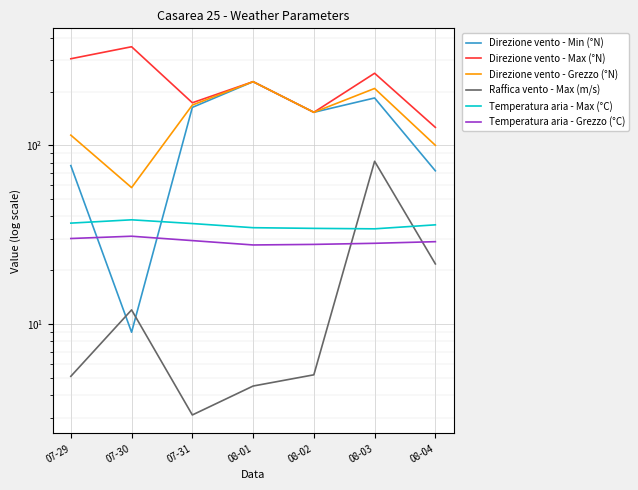

Is this an area chart (filled region under the line)?

No